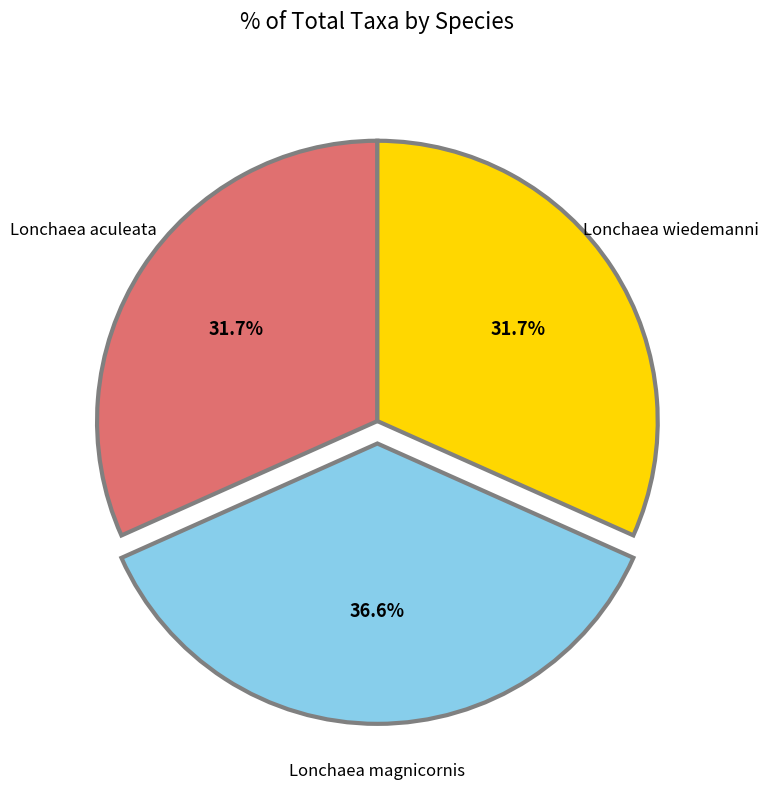

The Lonchaea aculeata slice represents 17% of the pie. True or false?

False